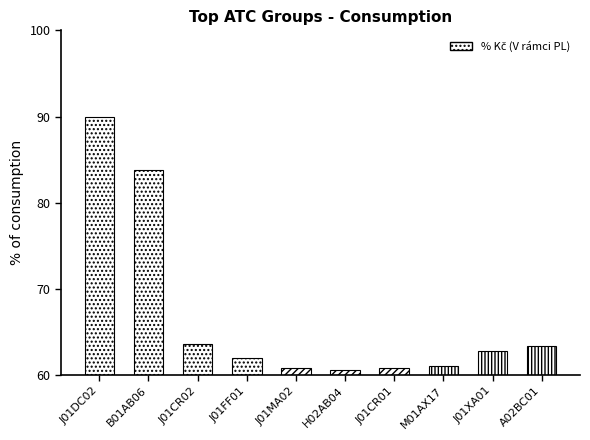

What is the minimum value shown in the chart?

60.6